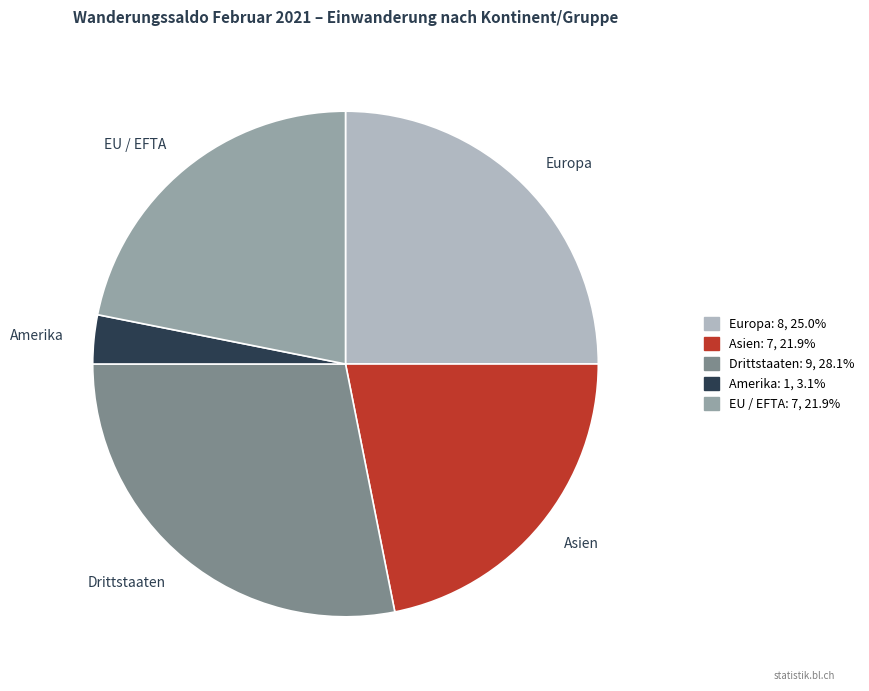

Is there a majority slice in this chart?

No